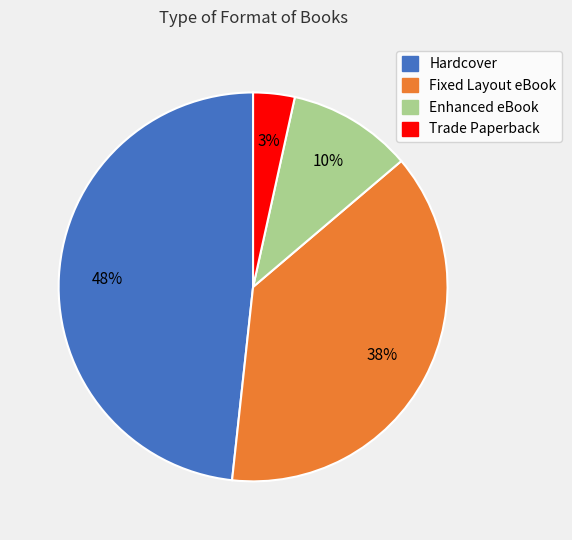

Is there any slice that represents more than half of the pie?

No